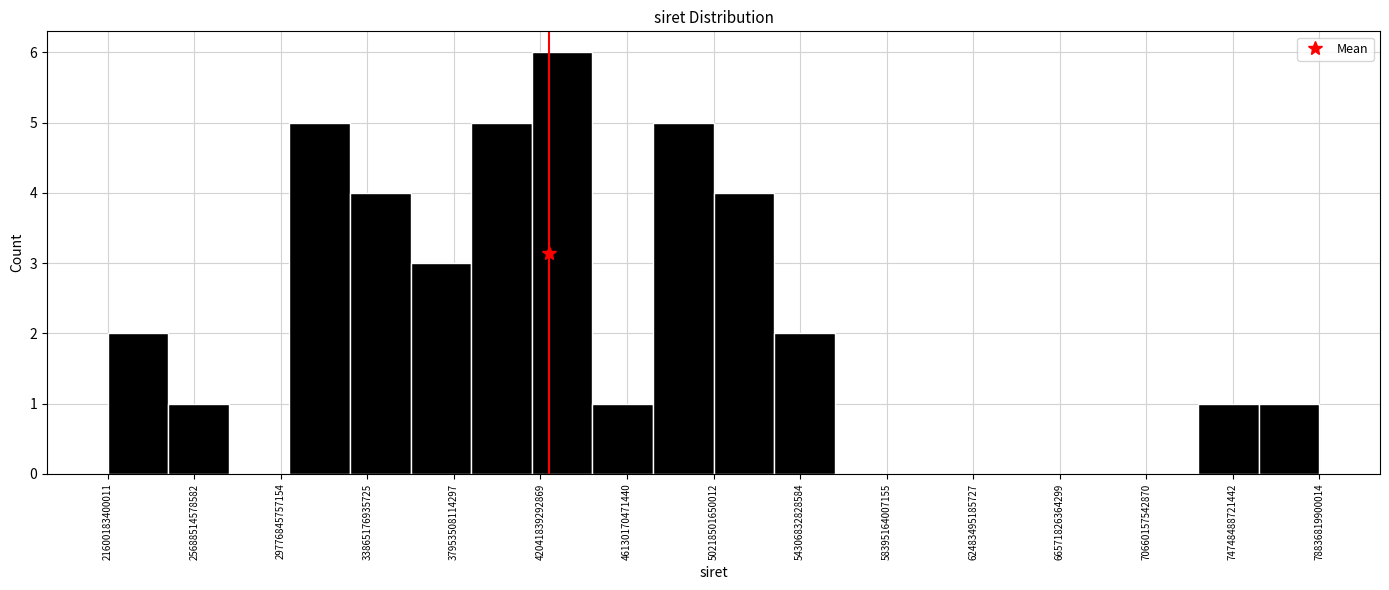

Reading left to right, list every bar in this chart as the range it spans on the x-axis followed by its height. Neither the bar edges nor the heights are printed on the chart, so give them approximately, as read against the axes.

21500000000000 to 24500000000000: 2
24500000000000 to 27500000000000: 1
27500000000000 to 30000000000000: 0
30000000000000 to 33000000000000: 5
33000000000000 to 36000000000000: 4
36000000000000 to 39000000000000: 3
39000000000000 to 41500000000000: 5
41500000000000 to 44500000000000: 6
44500000000000 to 47500000000000: 1
47500000000000 to 50000000000000: 5
50000000000000 to 53000000000000: 4
53000000000000 to 56000000000000: 2
56000000000000 to 59000000000000: 0
59000000000000 to 61500000000000: 0
61500000000000 to 64500000000000: 0
64500000000000 to 67500000000000: 0
67500000000000 to 70500000000000: 0
70500000000000 to 73000000000000: 0
73000000000000 to 76000000000000: 1
76000000000000 to 79000000000000: 1